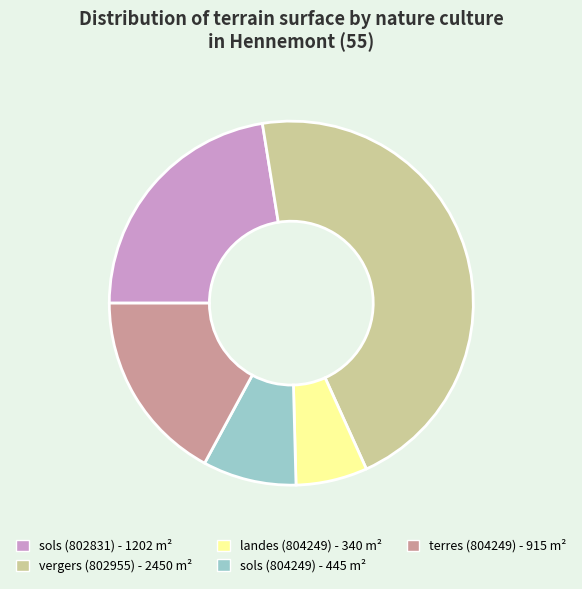

Do landes (804249) - 340 m² and sols (804249) - 445 m² together represent more than half of the pie?

No